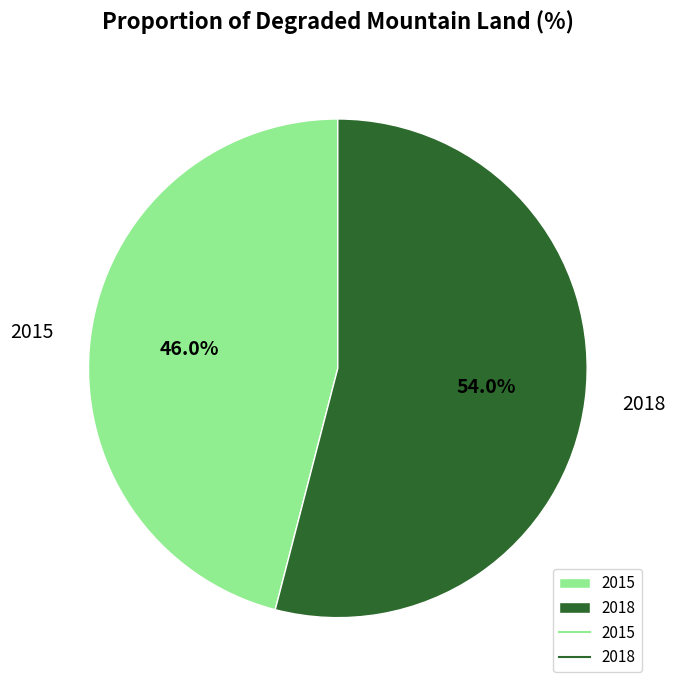

Which category has the biggest portion of the pie?

2018